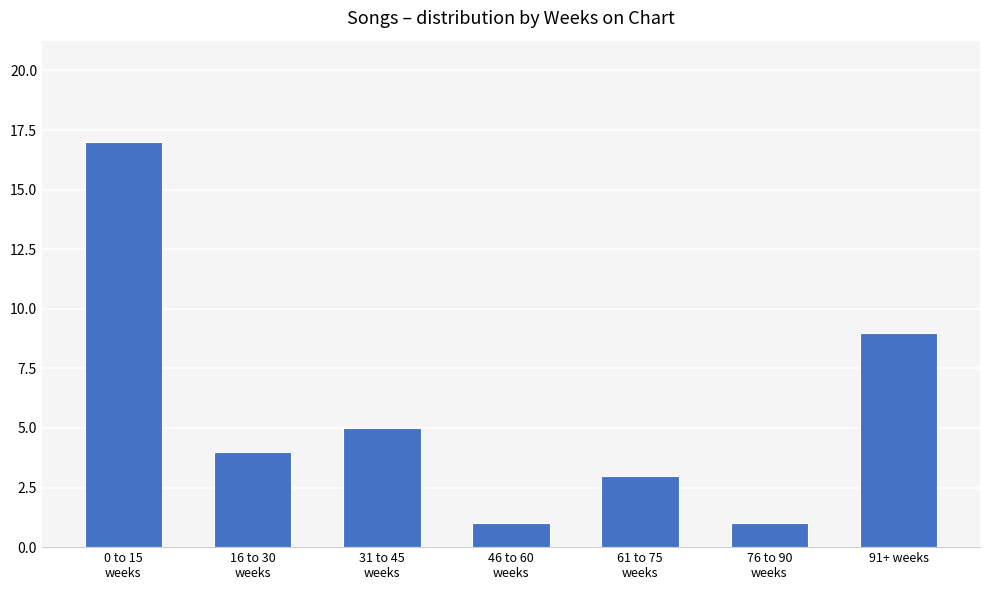

The chart shows a value of 6 at 16 to 30
weeks. True or false?

False